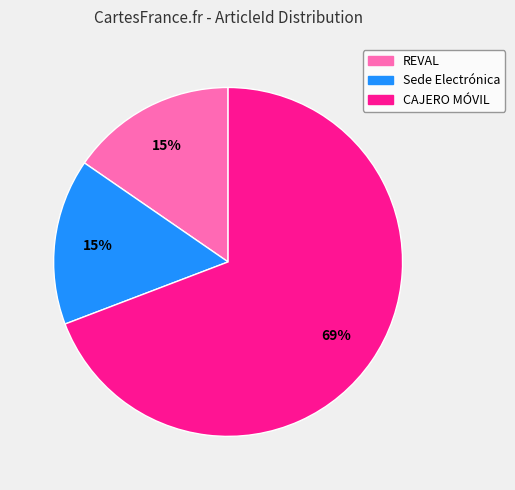

Is the sum of Sede Electrónica and CAJERO MÓVIL greater than half?

Yes